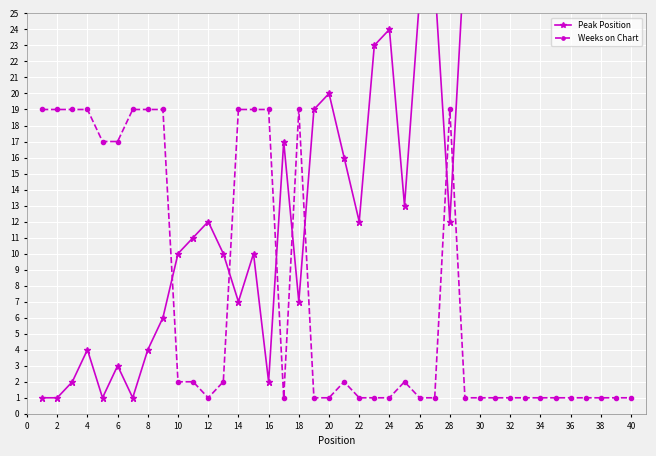

What is the minimum value shown in the chart?

1